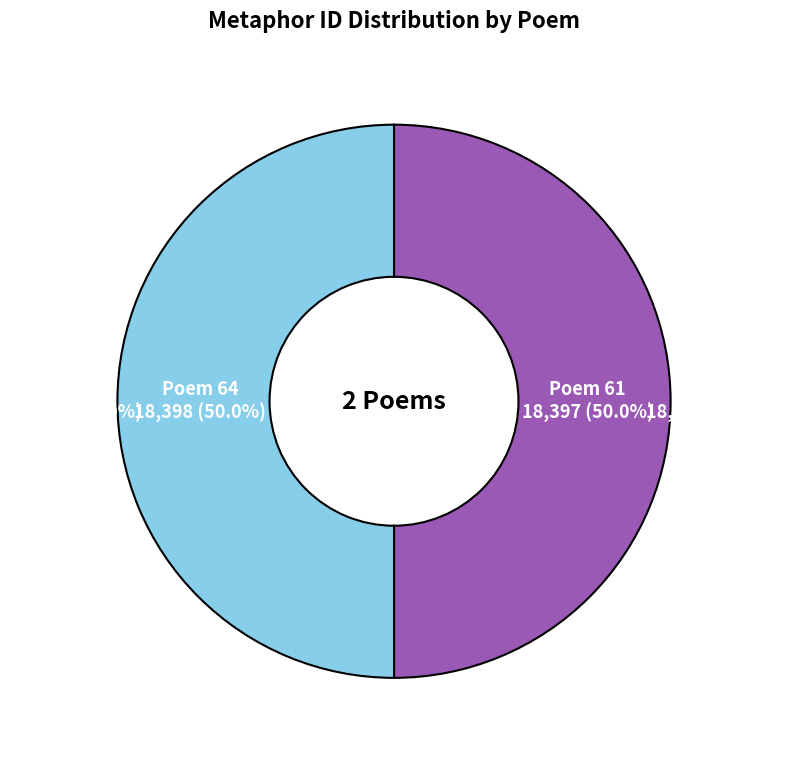

What is the total percentage of Poem 64 and Poem 61?

100.0%